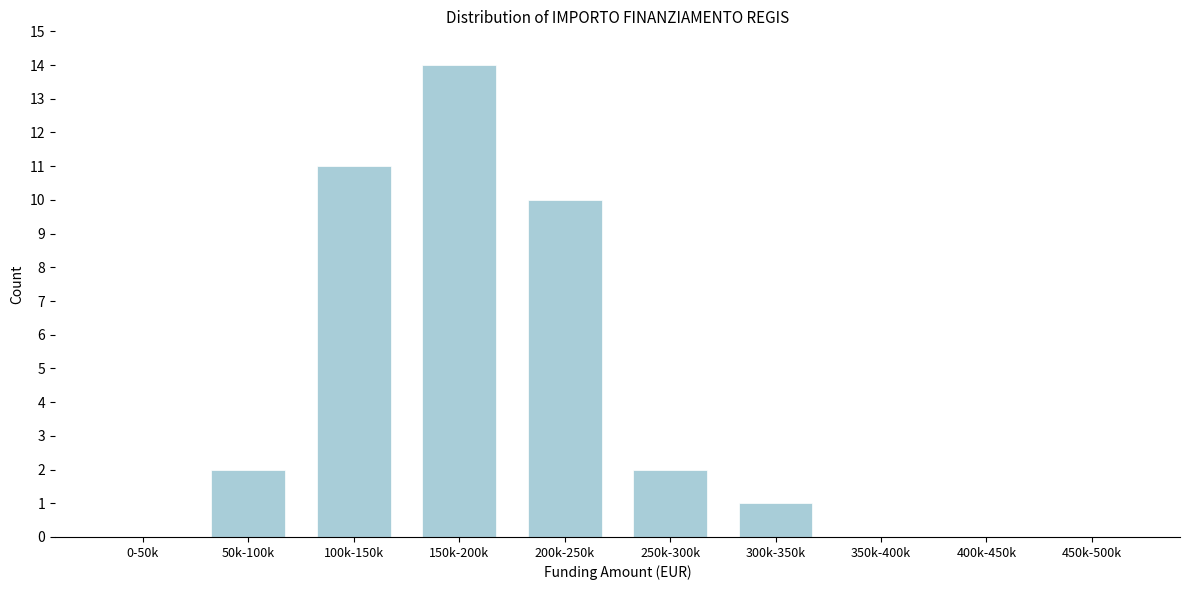

Reading left to right, transcribe all the data shown in this chart.

0-50k=0	50k-100k=2	100k-150k=11	150k-200k=14	200k-250k=10	250k-300k=2	300k-350k=1	350k-400k=0	400k-450k=0	450k-500k=0